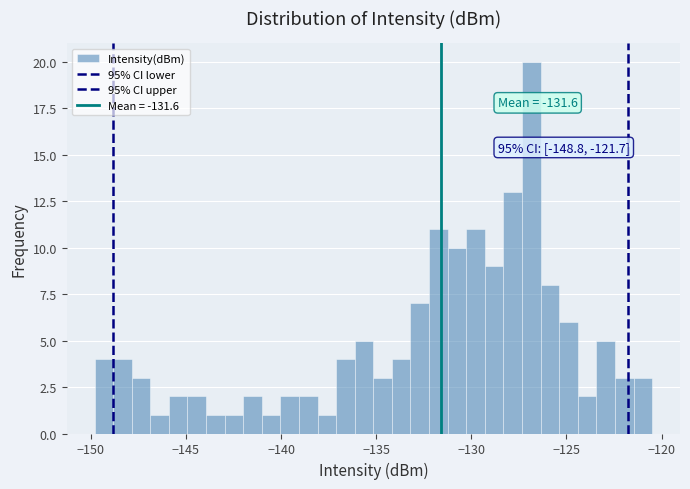

Read against the x-axis, roughly where is the centre of the tallest bar?

-127.0